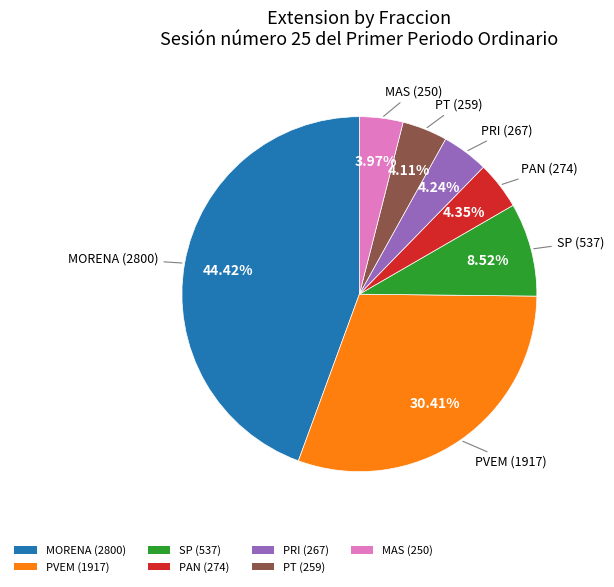

To the nearest percent, what portion does PAN represent?

4%